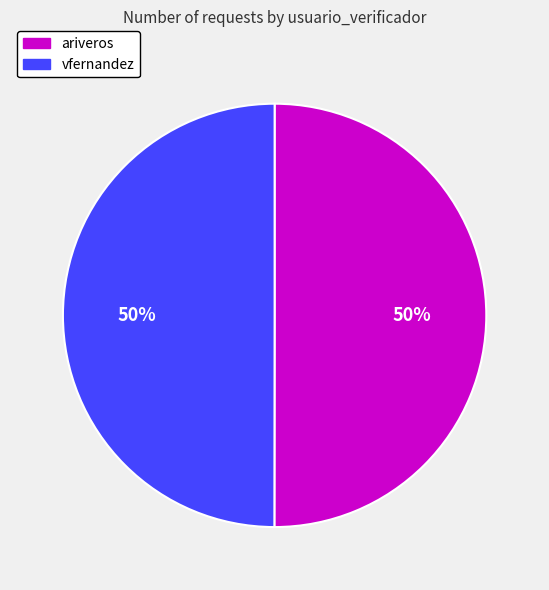

How many segments does this pie chart have?

2